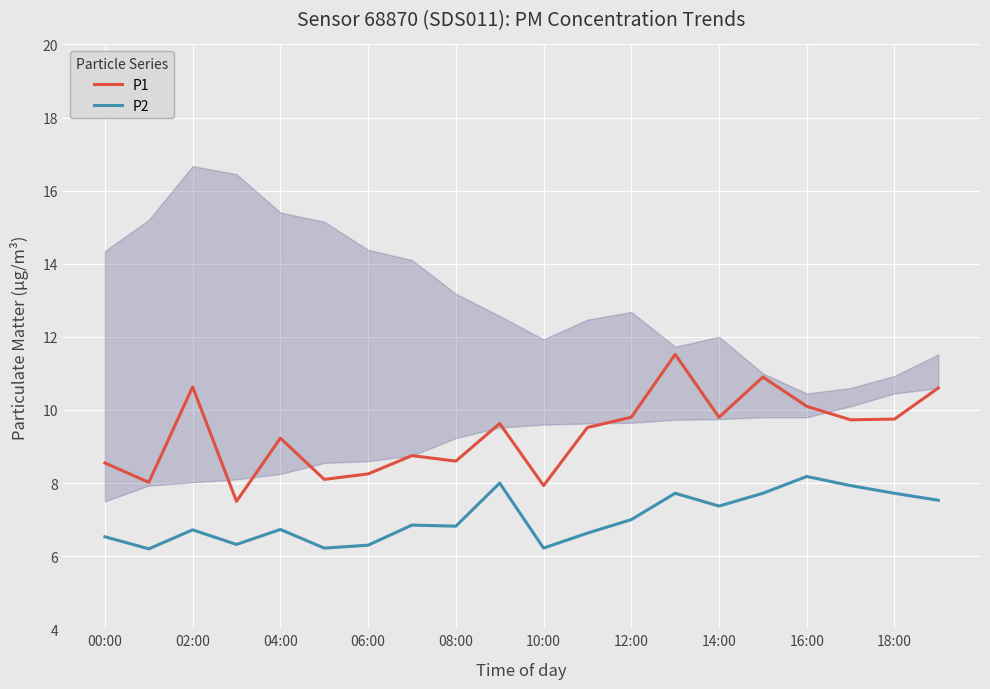

What is the minimum value for P1?

7.5